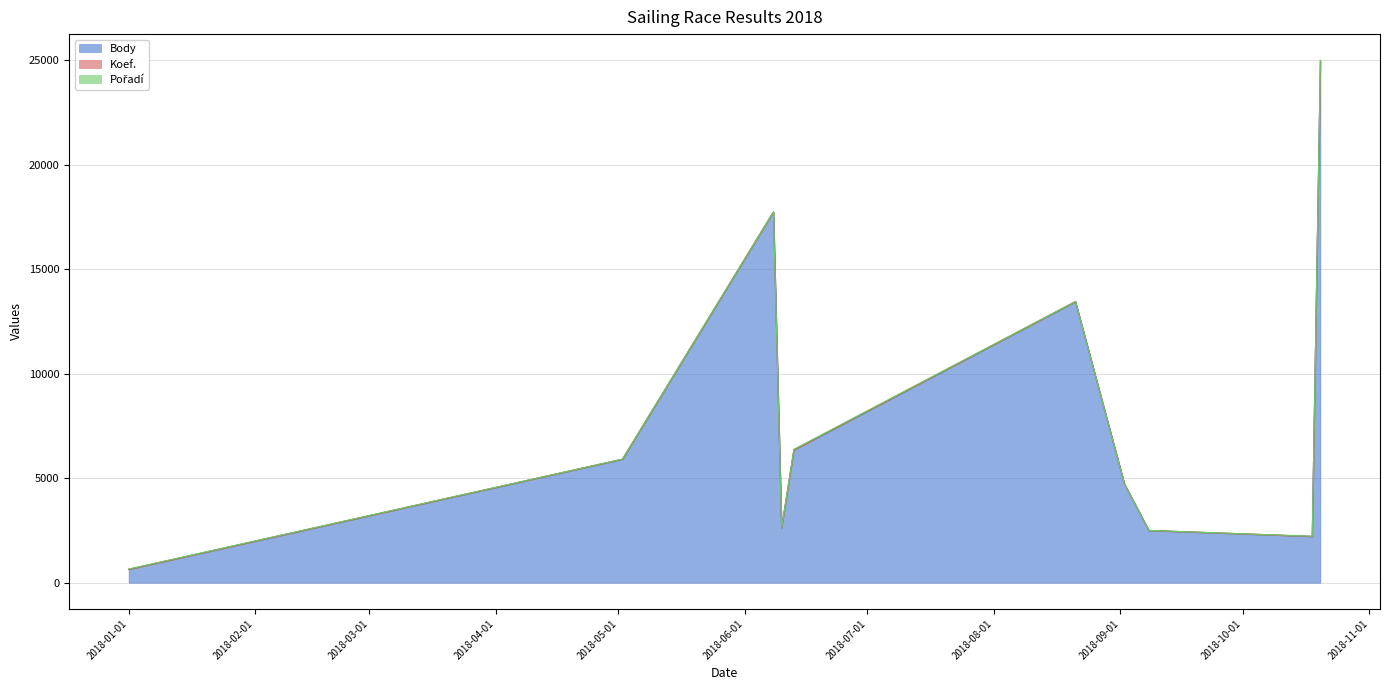

Rank the categories by Koef. value from highest to lowest.

2018-10-20, 2018-06-08, 2018-06-13, 2018-08-21, 2018-05-02, 2018-06-10, 2018-09-02, 2018-09-08, 2018-10-18, 2018-01-01